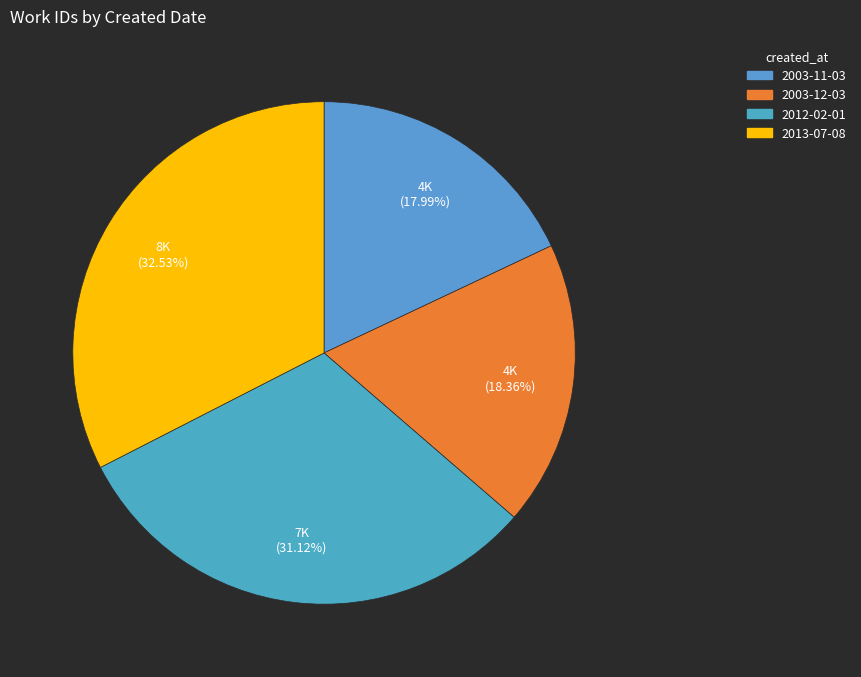

To the nearest percent, what portion does 2003-12-03 represent?

18%